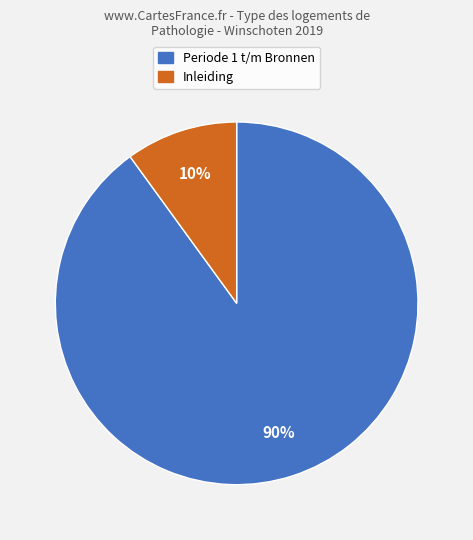

To the nearest percent, what is the average slice percentage?

50%